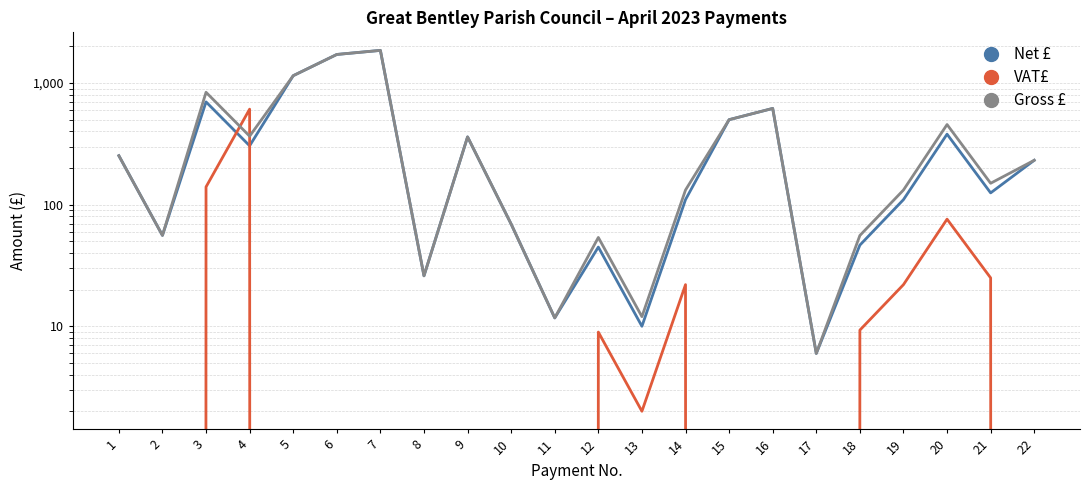

What is the value of the Gross £ point at the 15th from the left?

500.0